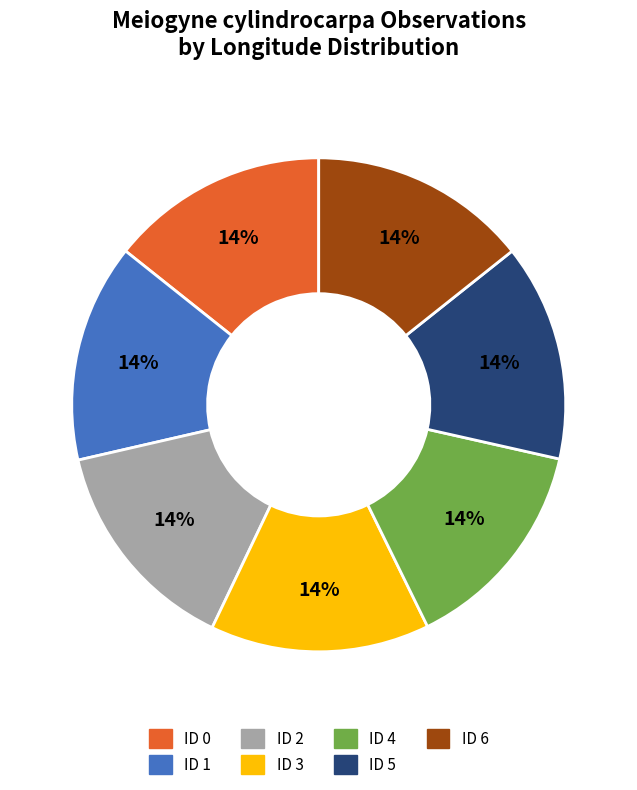

The ID 4 slice represents 14% of the pie. True or false?

True